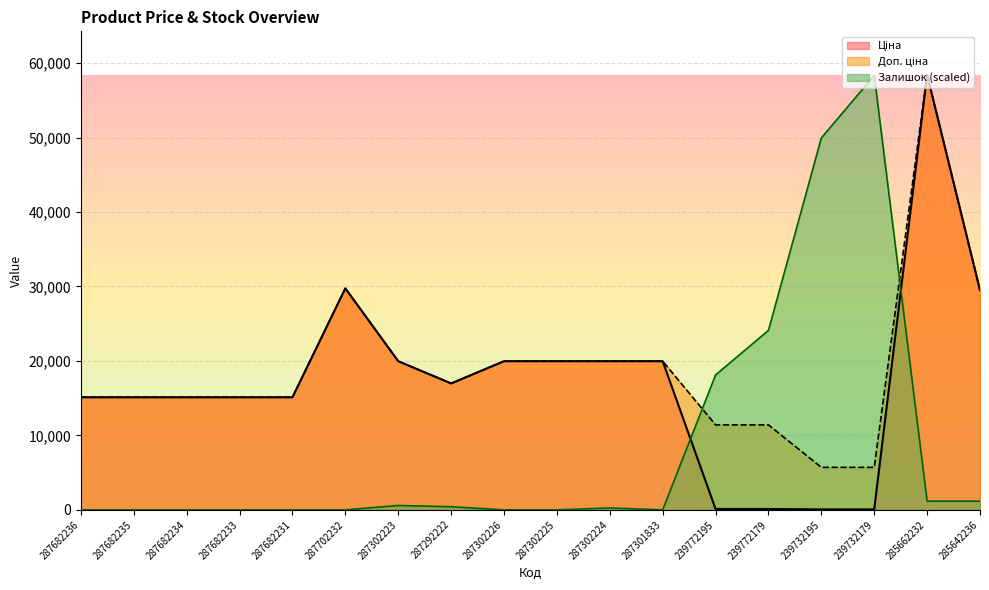

What is the label of the 16th point from the right?

287682234